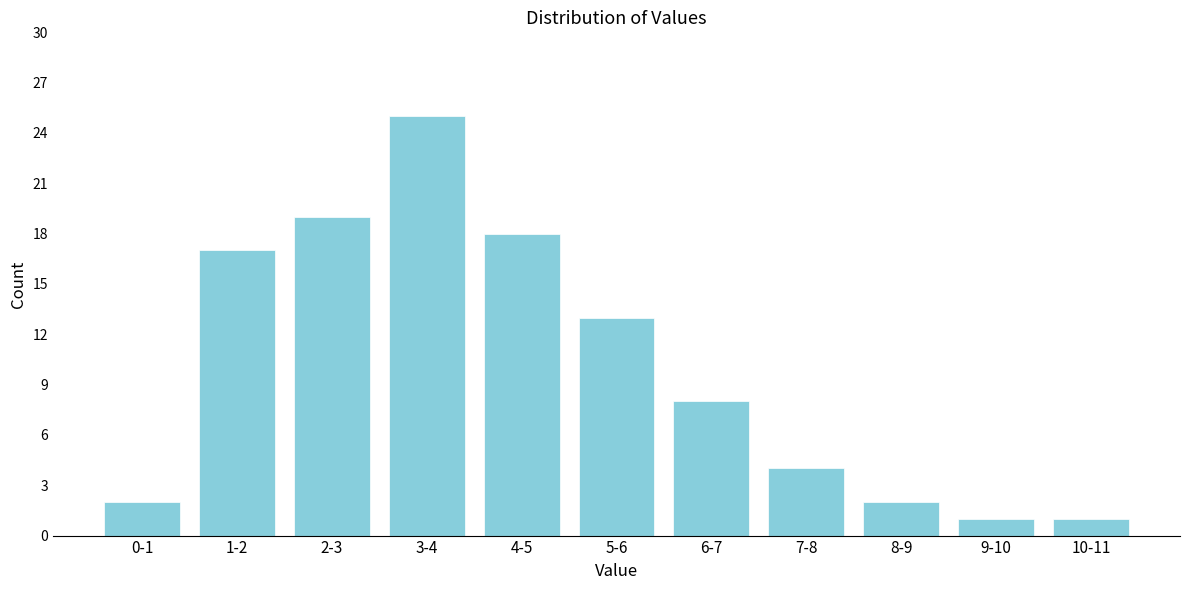

Reading right to left, transcribe all the data shown in this chart.

10-11=1	9-10=1	8-9=2	7-8=4	6-7=8	5-6=13	4-5=18	3-4=25	2-3=19	1-2=17	0-1=2